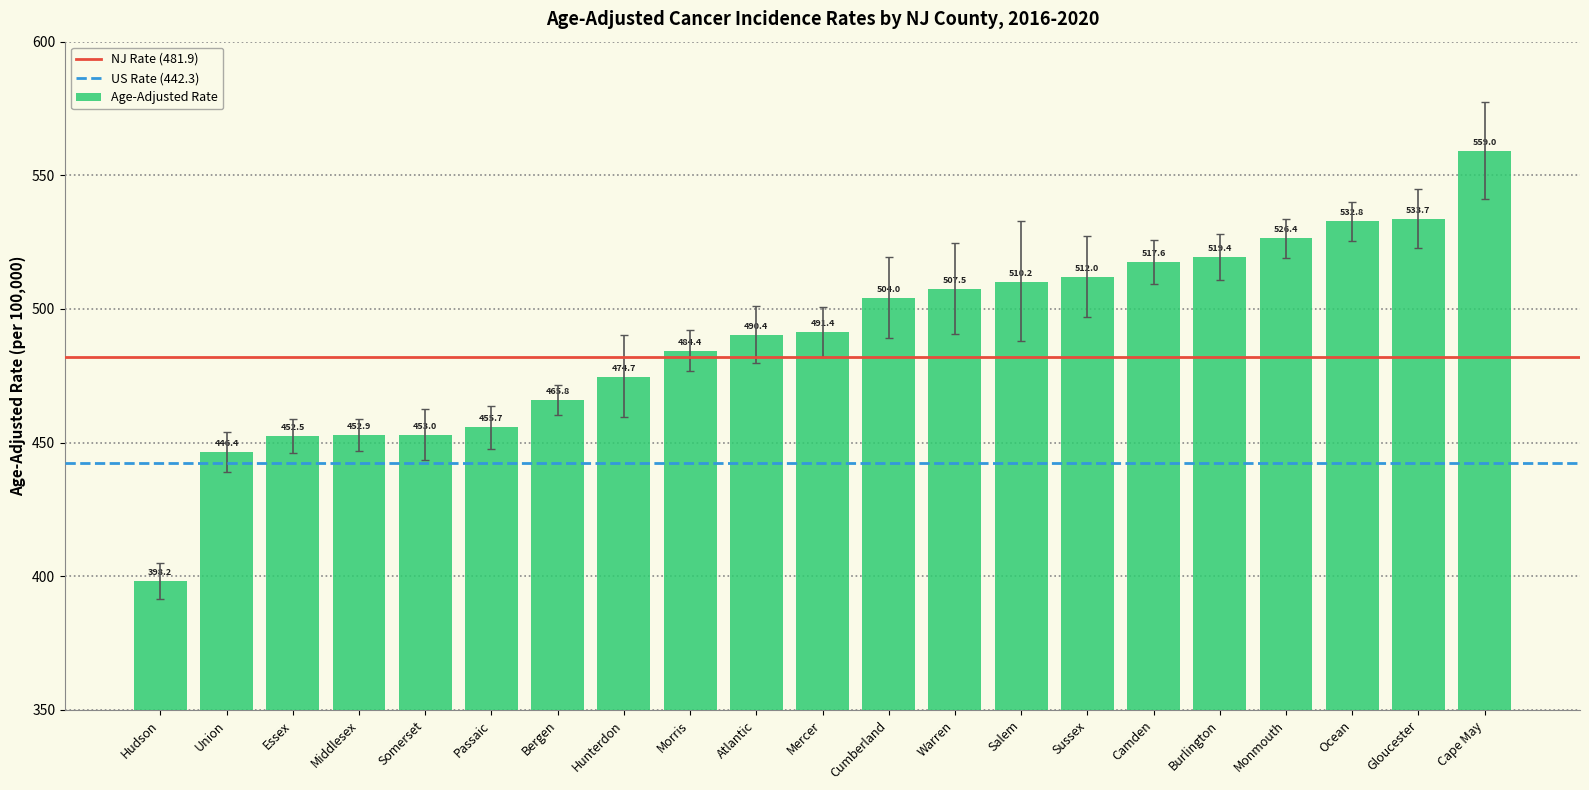

What is the average value?

489.9